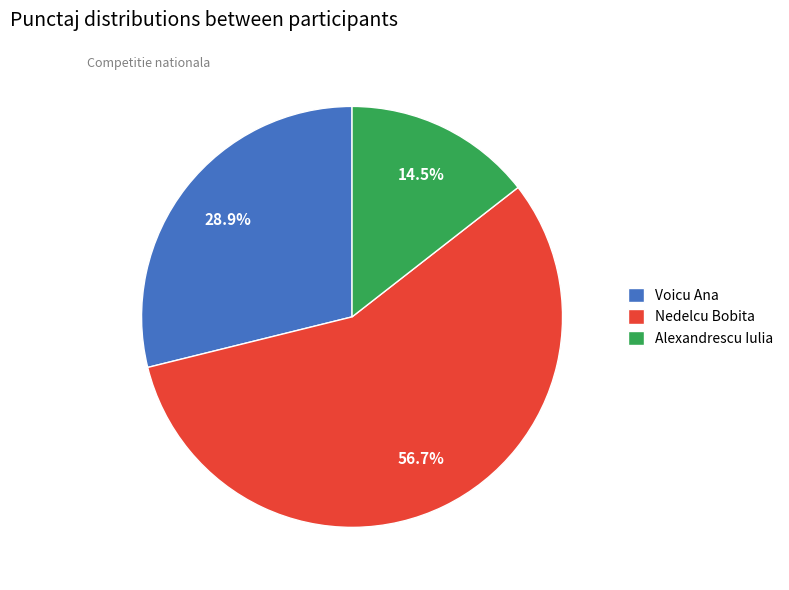

Which category has the smallest portion of the pie?

Alexandrescu Iulia